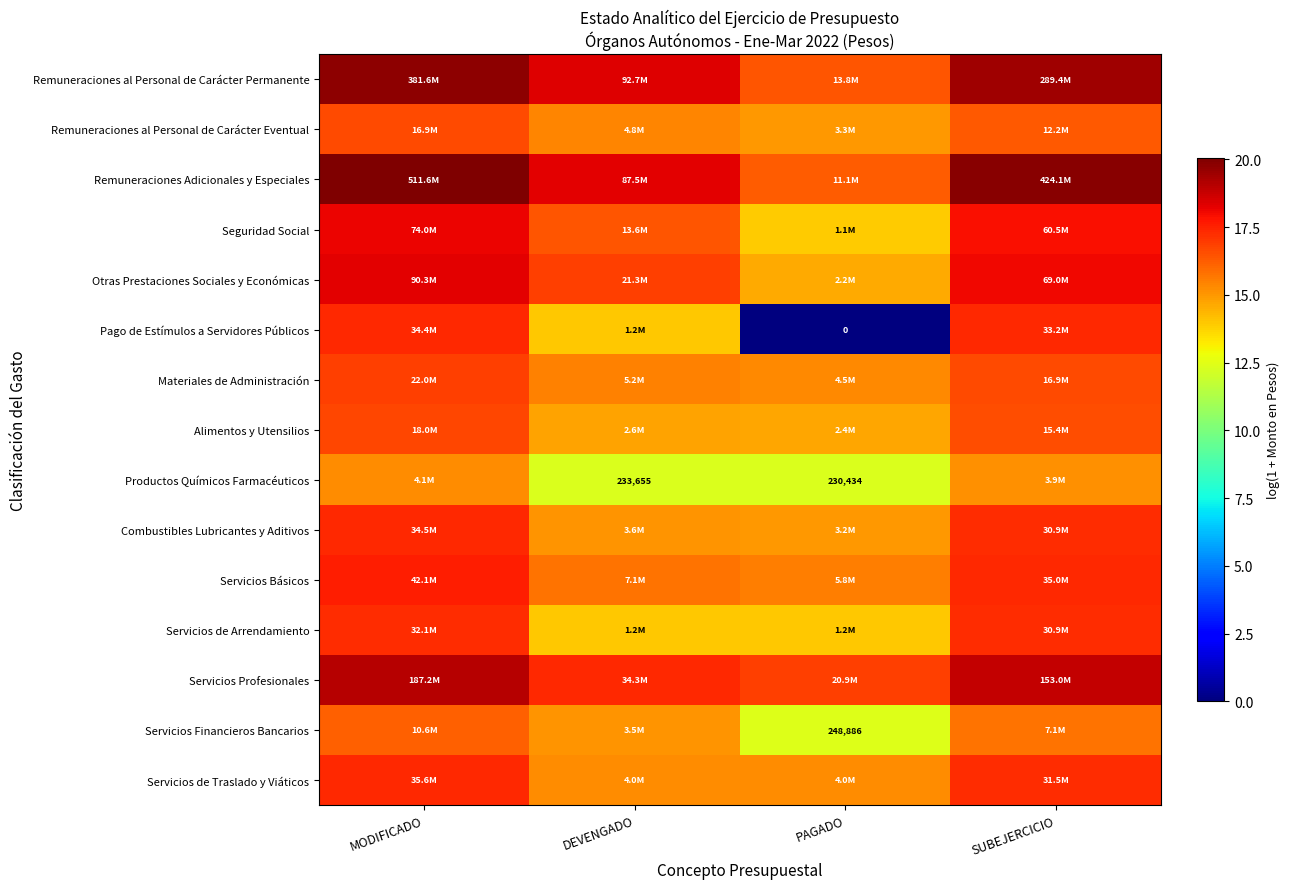

Rank the series at PAGADO from lowest to highest value.

Pago de Estímulos a Servidores Públicos, Productos Químicos Farmacéuticos, Servicios Financieros Bancarios, Seguridad Social, Servicios de Arrendamiento, Otras Prestaciones Sociales y Económicas, Alimentos y Utensilios, Combustibles Lubricantes y Aditivos, Remuneraciones al Personal de Carácter Eventual, Servicios de Traslado y Viáticos, Materiales de Administración, Servicios Básicos, Remuneraciones Adicionales y Especiales, Remuneraciones al Personal de Carácter Permanente, Servicios Profesionales